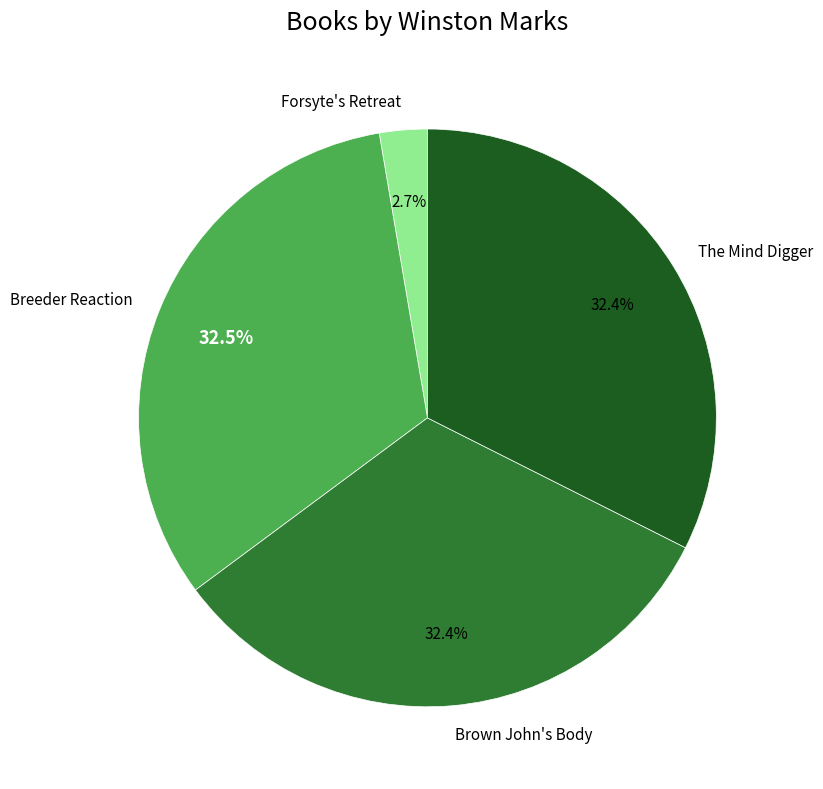

Does Forsyte's Retreat account for over 50% of the chart?

No